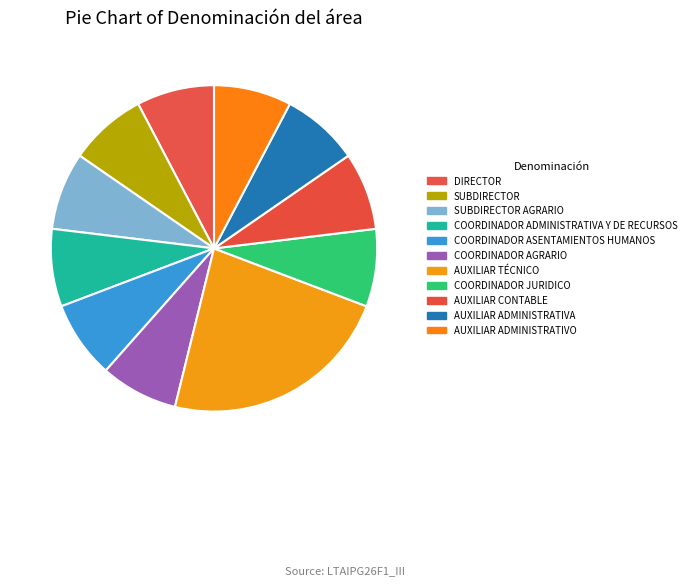

Count the number of slices in the pie.

11